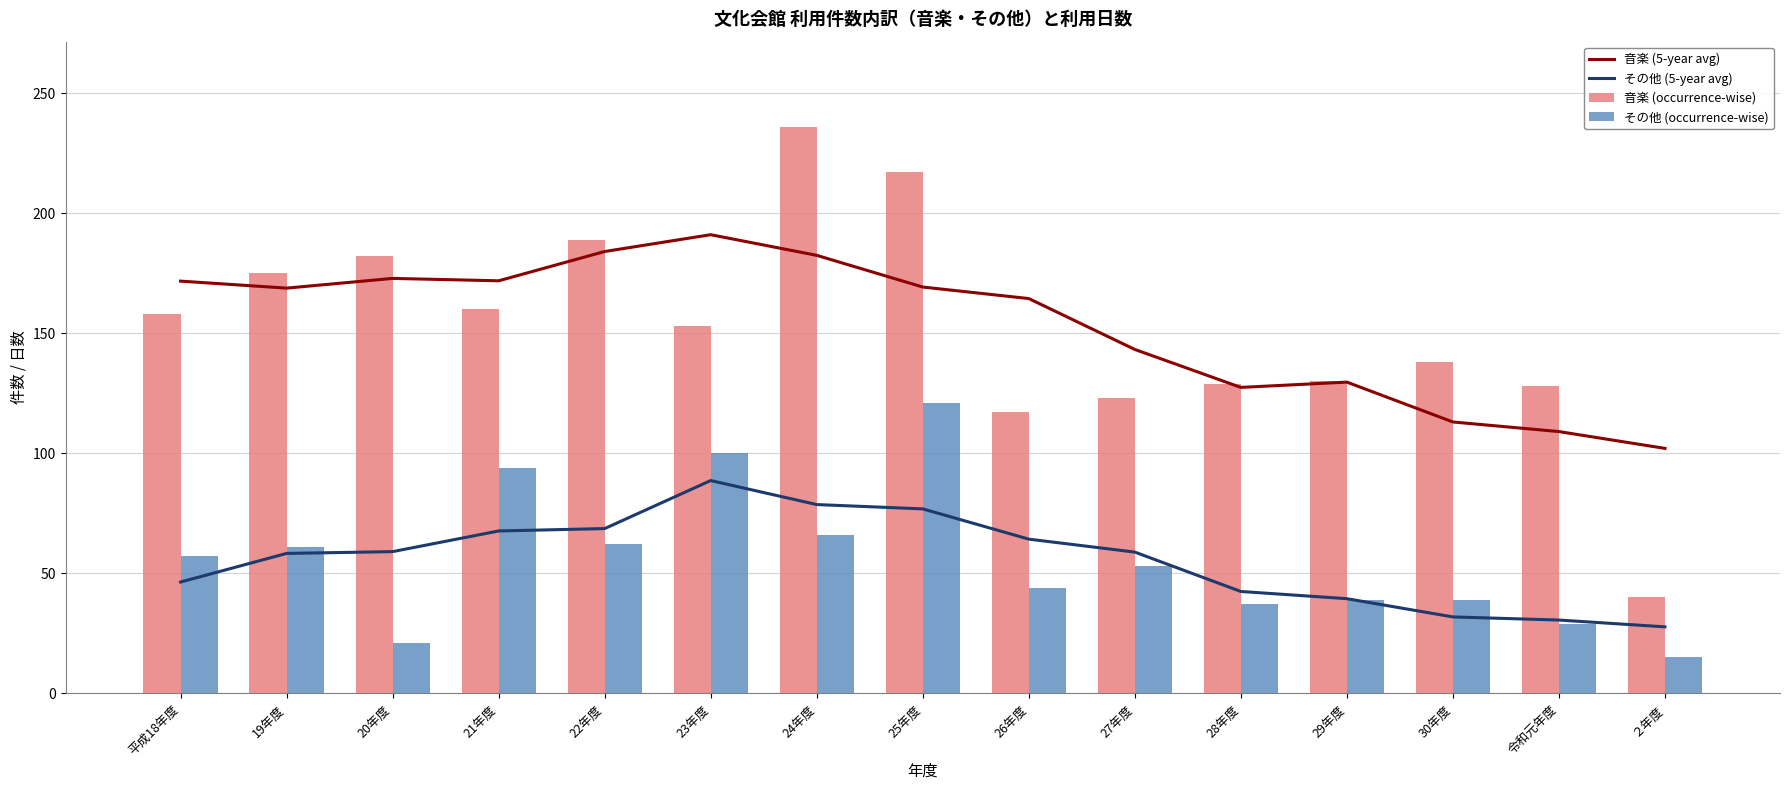

The 音楽 (occurrence-wise) series shows 63.4 at 28年度. True or false?

False